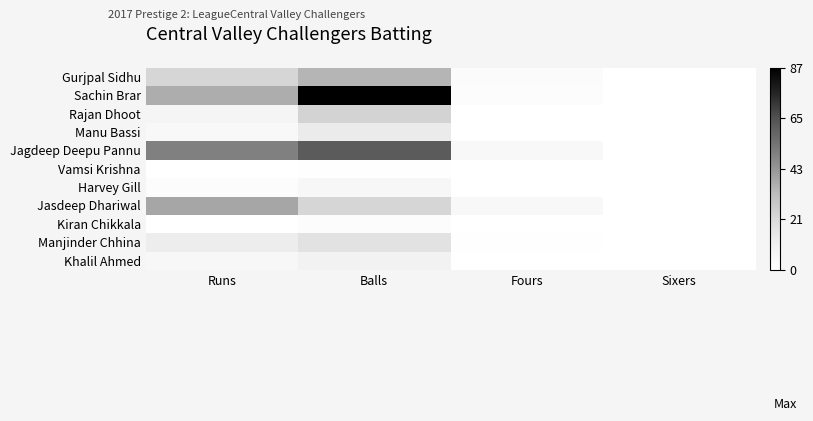

What is the difference between the highest and lowest values at Balls?

86